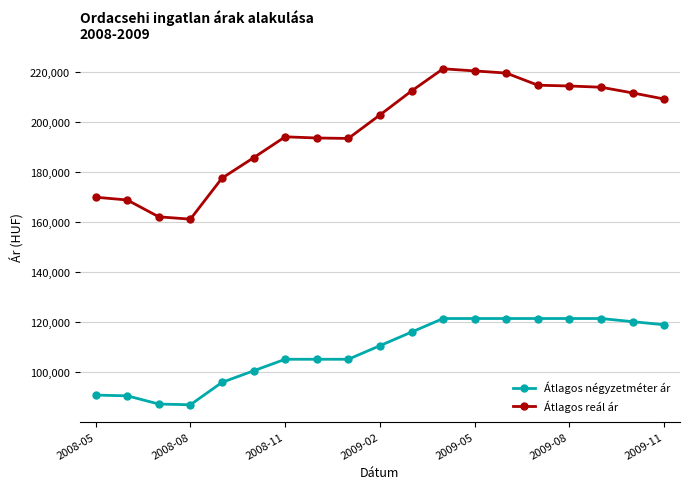

What is the difference between the second highest and second lowest values in the Átlagos négyzetméter ár series?

34205